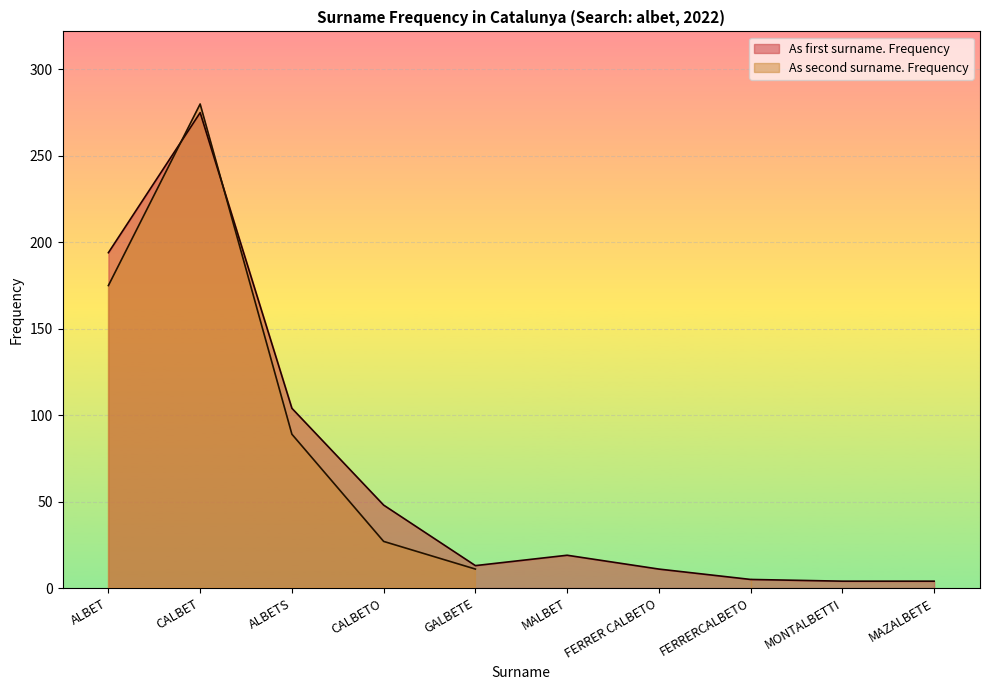

What is the label of the 2nd point from the right?

MONTALBETTI